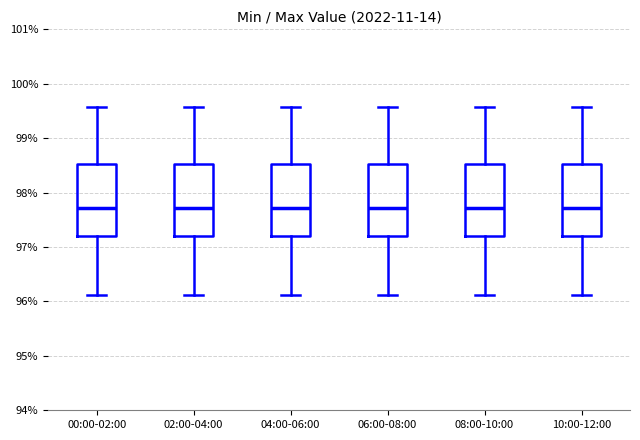

Where does the lower whisker of the box for 10:00-12:00 end on the y-axis? The values are not printed on the chart, so give them approximately, as read against the axis.

96.1